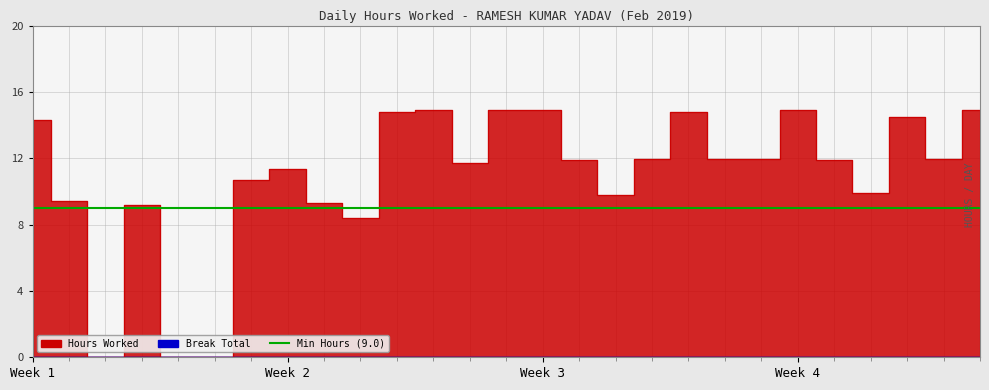

Rank the categories by value from lowest to highest.

3, 5, 6, 10, 4, 9, 2, 17, 24, 7, 8, 13, 16, 23, 18, 21, 20, 26, 1, 25, 19, 11, 12, 27, 22, 14, 15